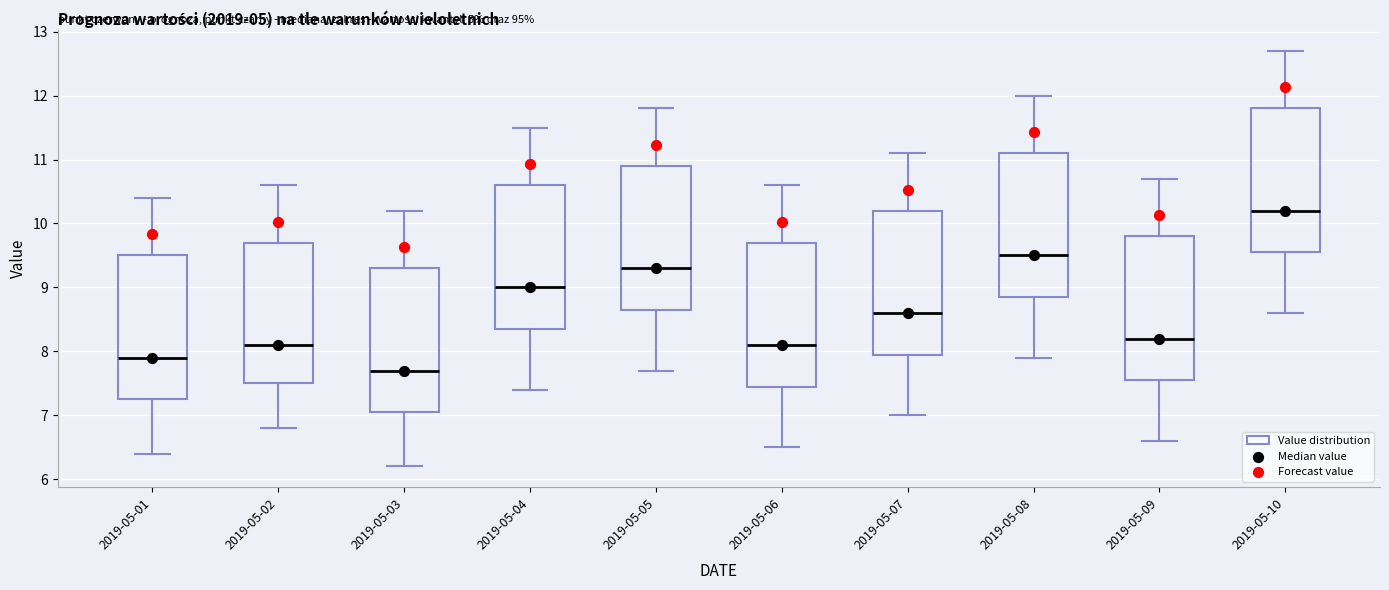

Where does the median line of the box for 2019-05-05 sit on the y-axis? The values are not printed on the chart, so give them approximately, as read against the axis.

9.3